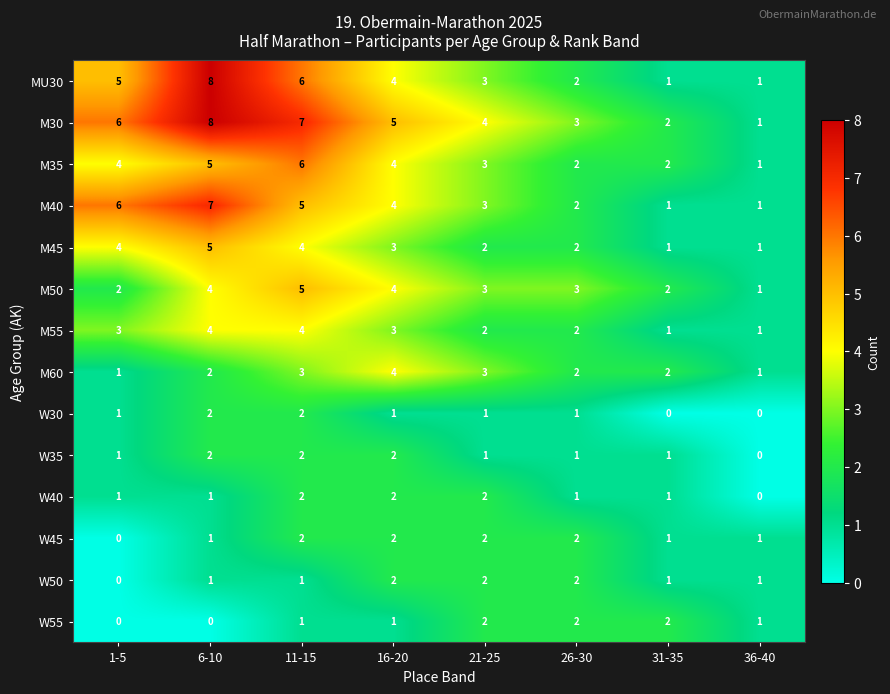

What is the difference between the highest and lowest values at 21-25?

3